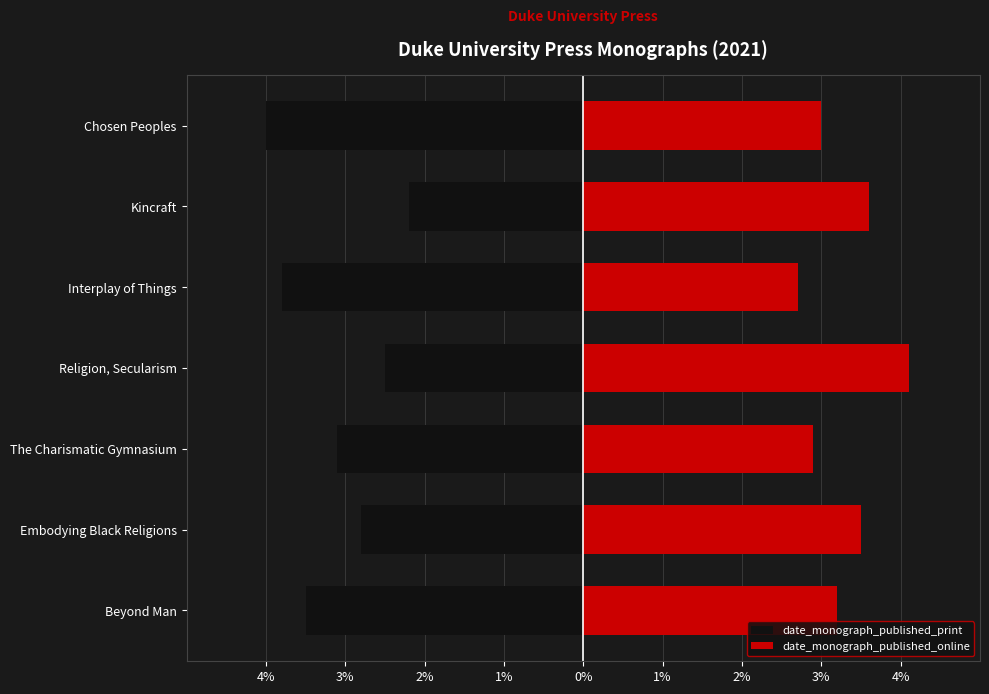

How many values in the date_monograph_published_online series are below 3?

2